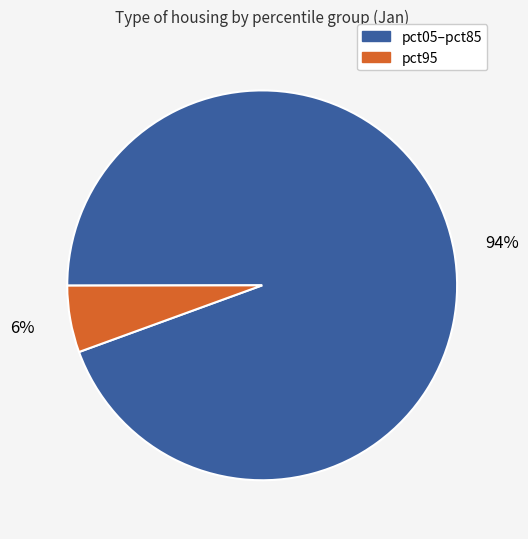

Is there a majority slice in this chart?

Yes